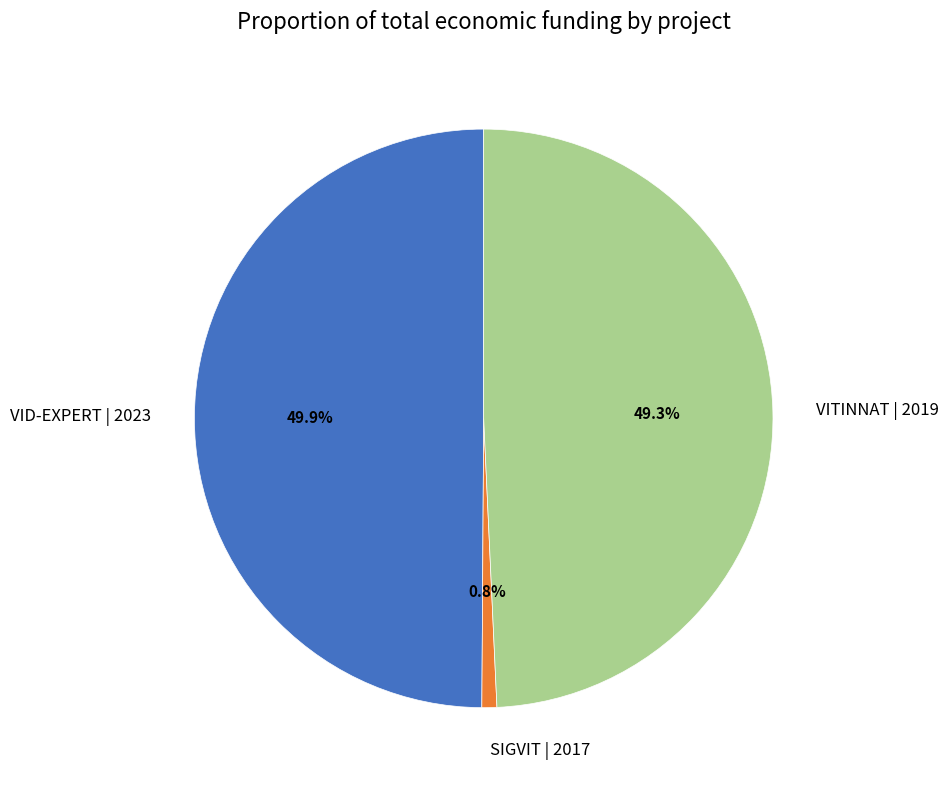

Count the number of slices in the pie.

3